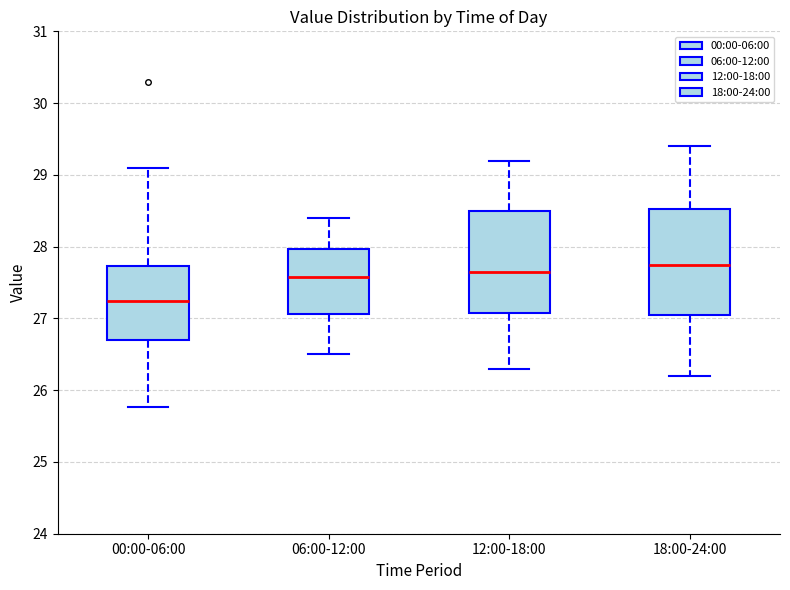

Reading left to right, transcribe this box plot: for each box, give where its median line is, the range the box spans, and where its two whiskers end, as read against the y-axis. The values are not printed on the chart, so give them approximately, as read against the axis.

00:00-06:00: median 27.2, box 26.7 to 27.7, whiskers 25.8 to 29.1
06:00-12:00: median 27.6, box 27.1 to 28.0, whiskers 26.5 to 28.4
12:00-18:00: median 27.7, box 27.1 to 28.5, whiskers 26.3 to 29.2
18:00-24:00: median 27.8, box 27.1 to 28.5, whiskers 26.2 to 29.4